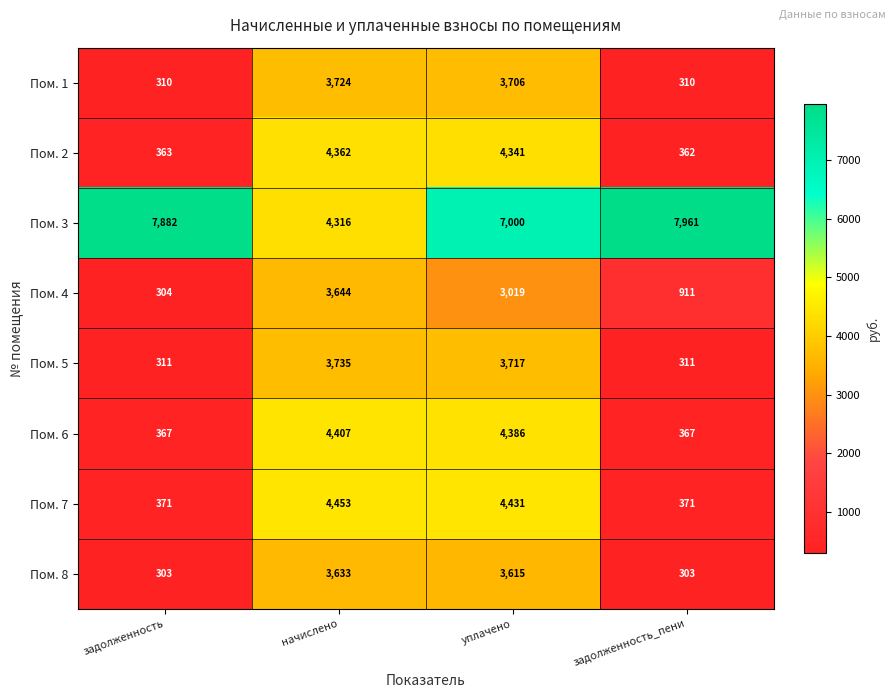

What is the maximum value for Пом. 2?

4362